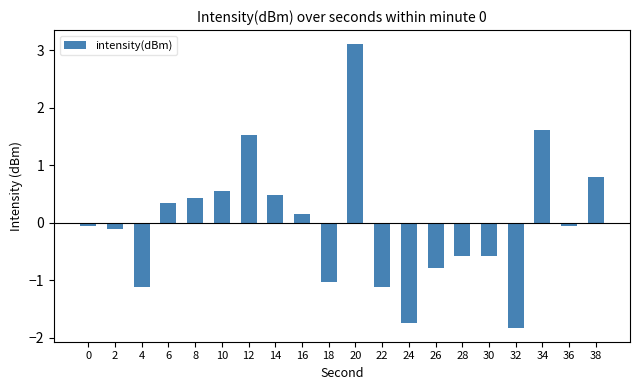

Read the value at 6.

0.3